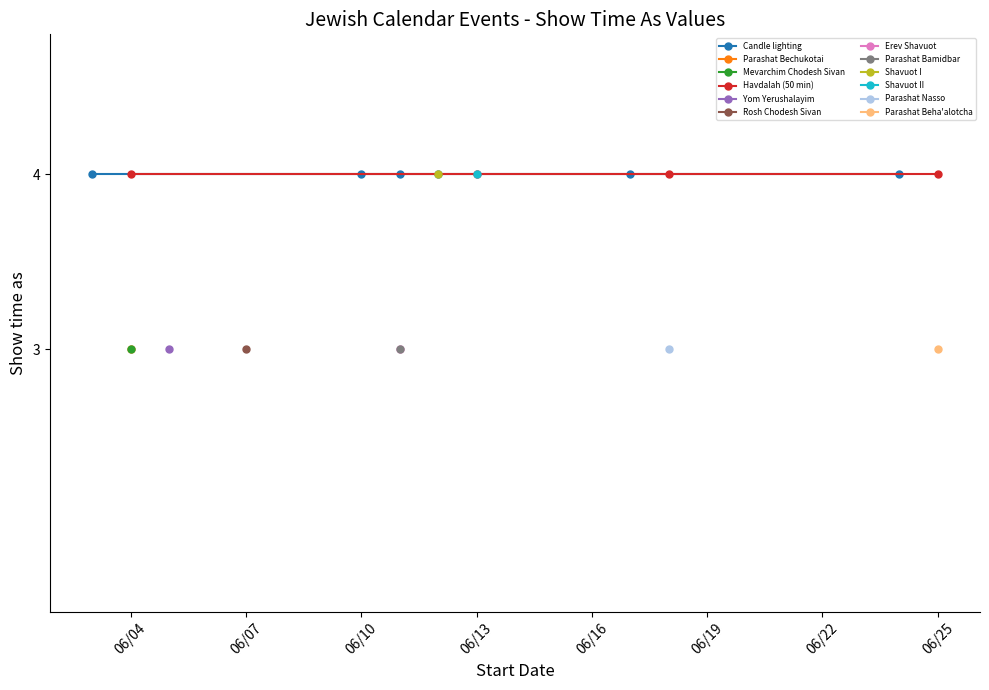

True or false: Show time as = 4 (Candle/Havdalah) and Show time as = 3 (All day) intersect in this chart.

False